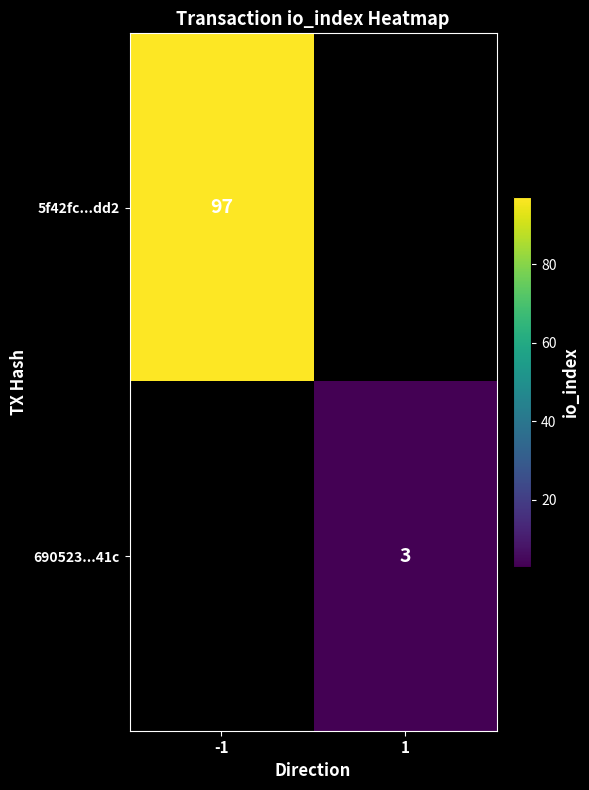

True or false: 690523...41c has a value of 3 at 1.

True